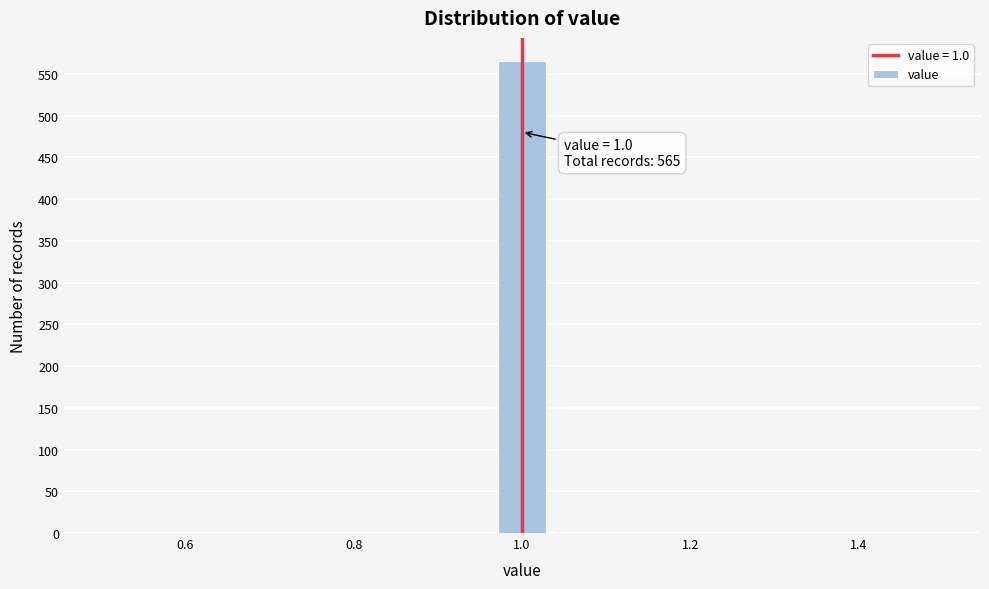

Read against the x-axis, roughly where is the centre of the tallest bar?

1.00